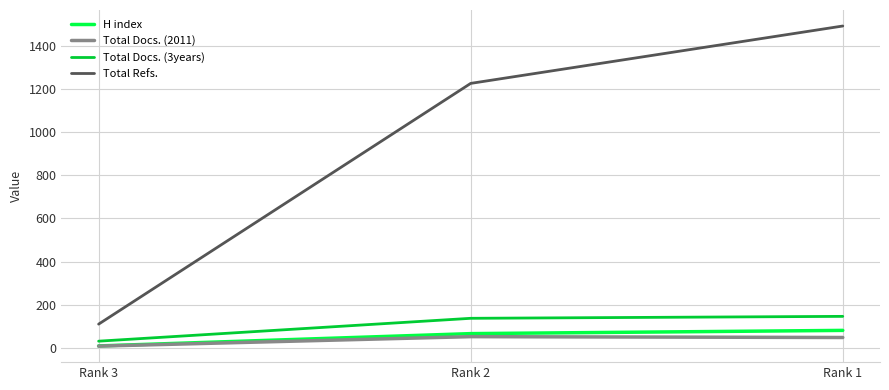

List the series in order of their peak value, highest first.

Total Refs., Total Docs. (3years), H index, Total Docs. (2011)